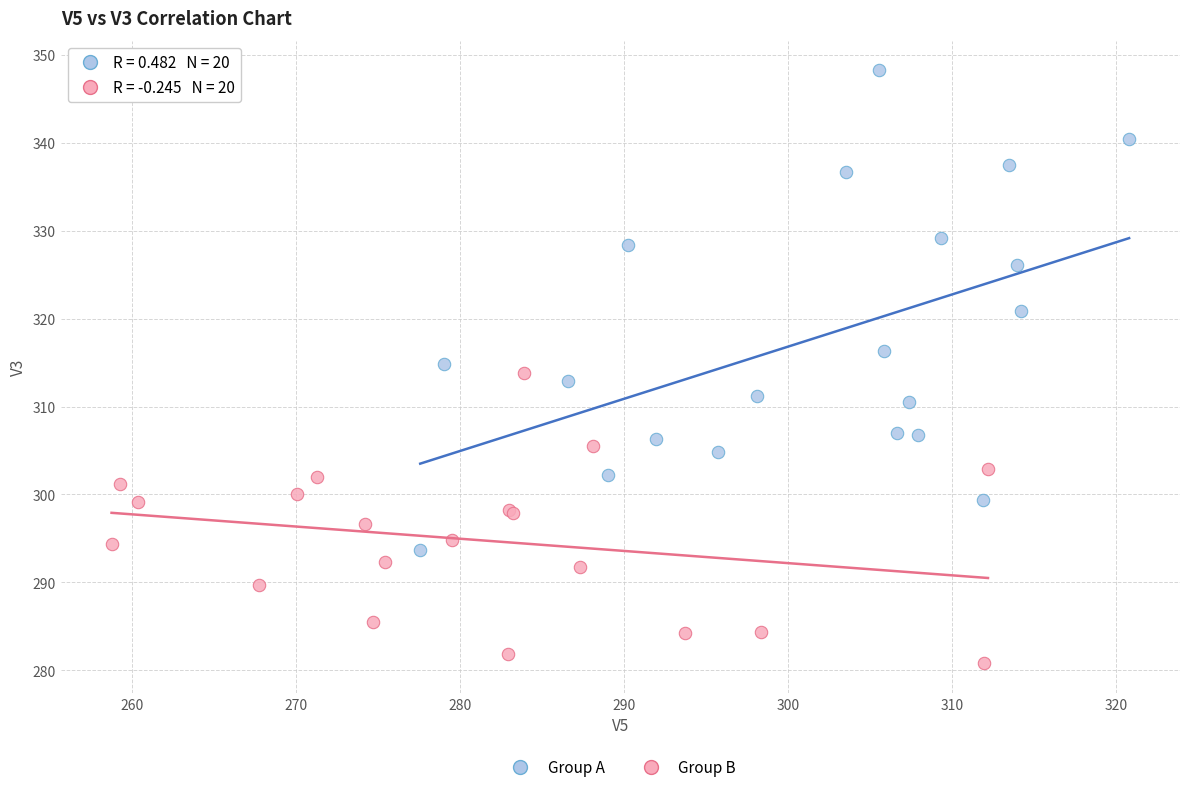

Which series contains the lowest Y value?

Group B